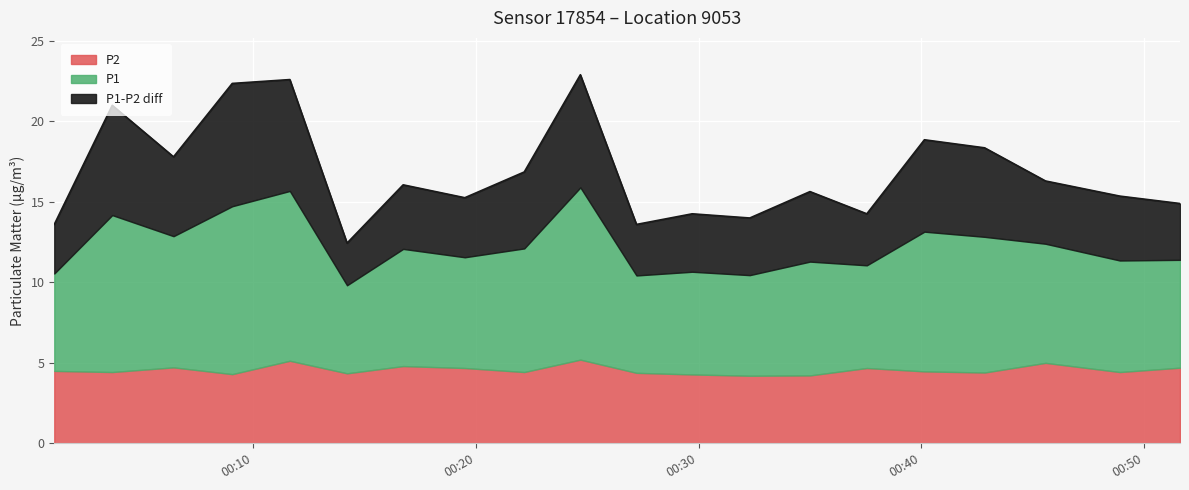

How many values exceed 16?

10